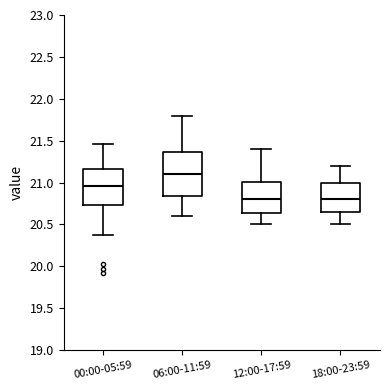

Comparing the boxes themselves (not the whiskers), which one is the tallest?

06:00-11:59